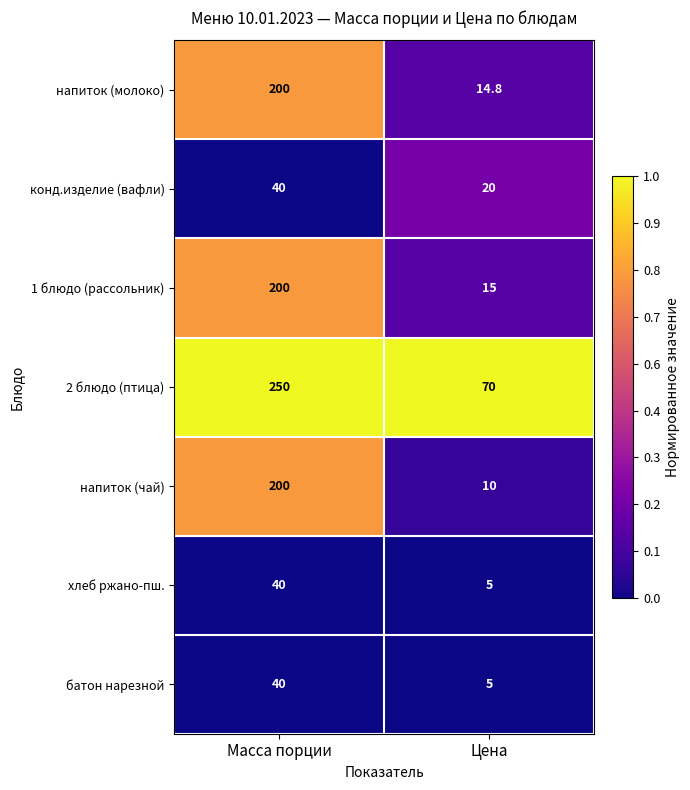

At which label is 1 блюдо (рассольник) closest to 107?

Цена